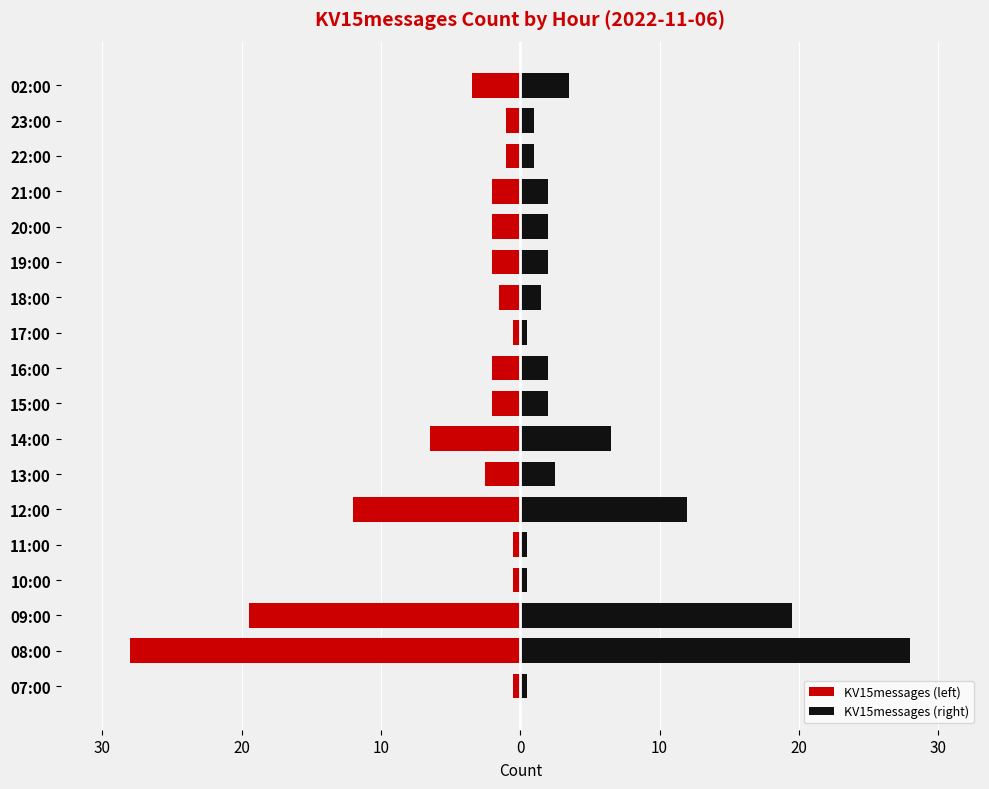

The value of KV15messages (right) at 20:00 is 1.3. True or false?

False